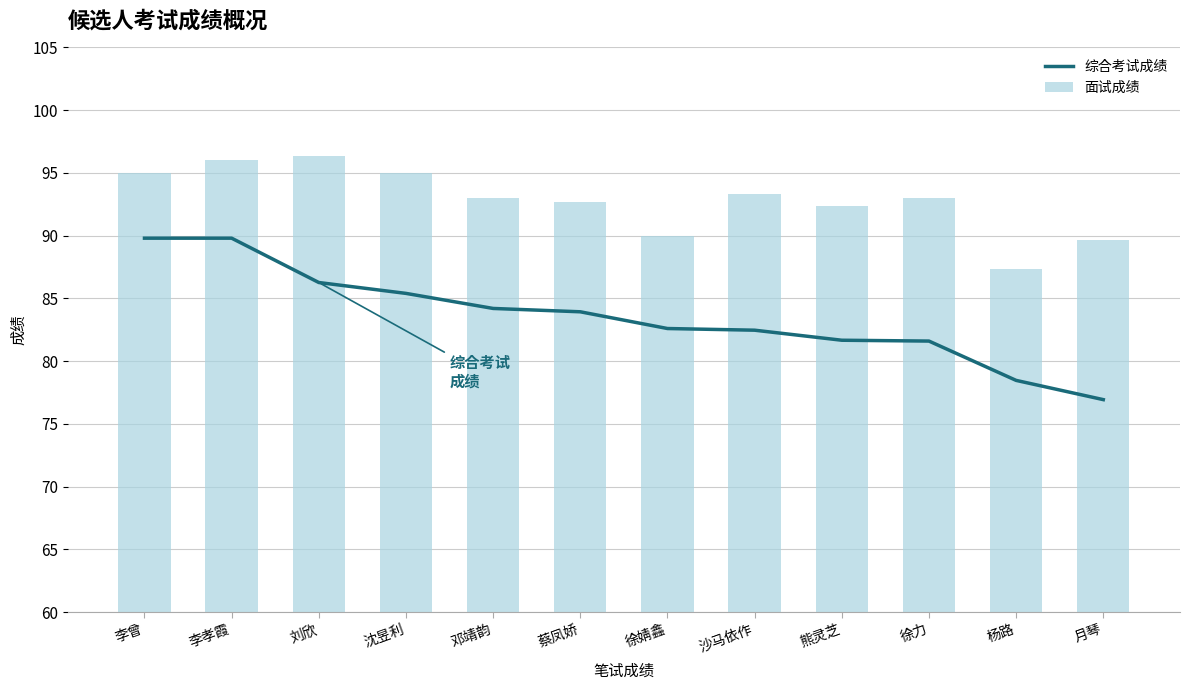

Rank the series by their average value, from highest to lowest.

面试成绩, 综合考试成绩